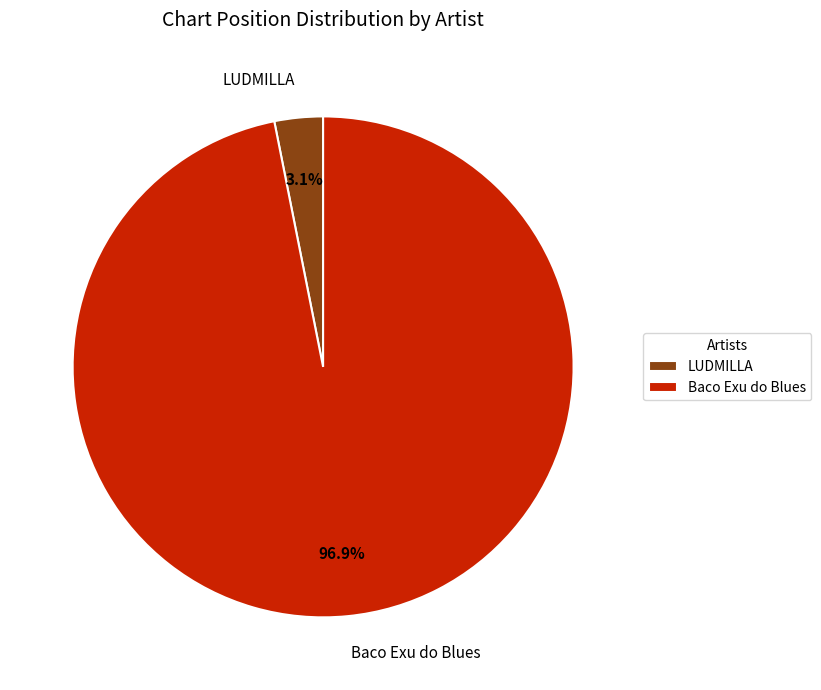

To the nearest percent, what portion does Baco Exu do Blues represent?

97%